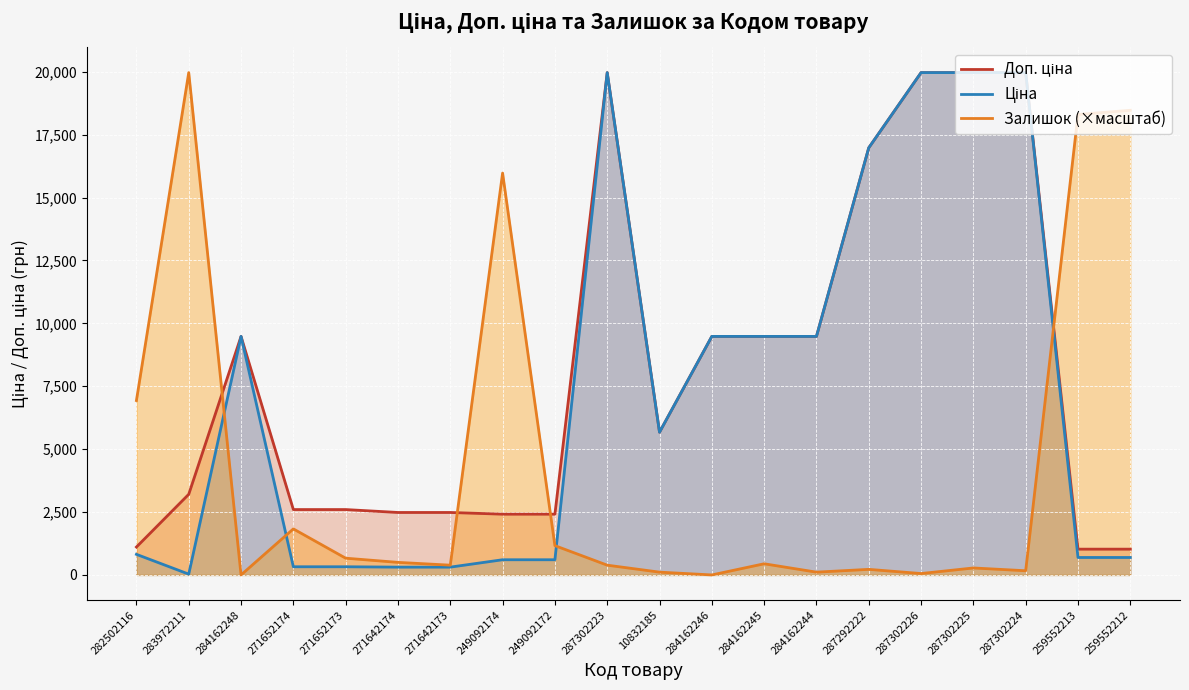

Which series has the largest total across all categories?

Доп. ціна